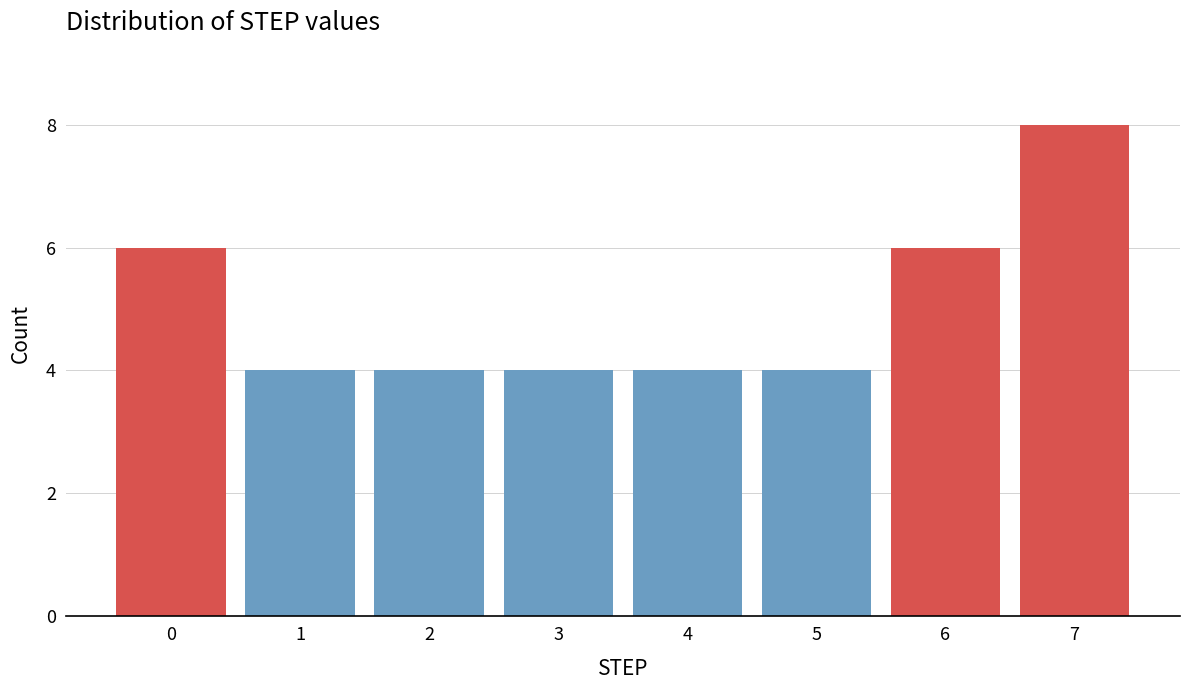

Reading right to left, extract all data points from this chart.

8	6	4	4	4	4	4	6